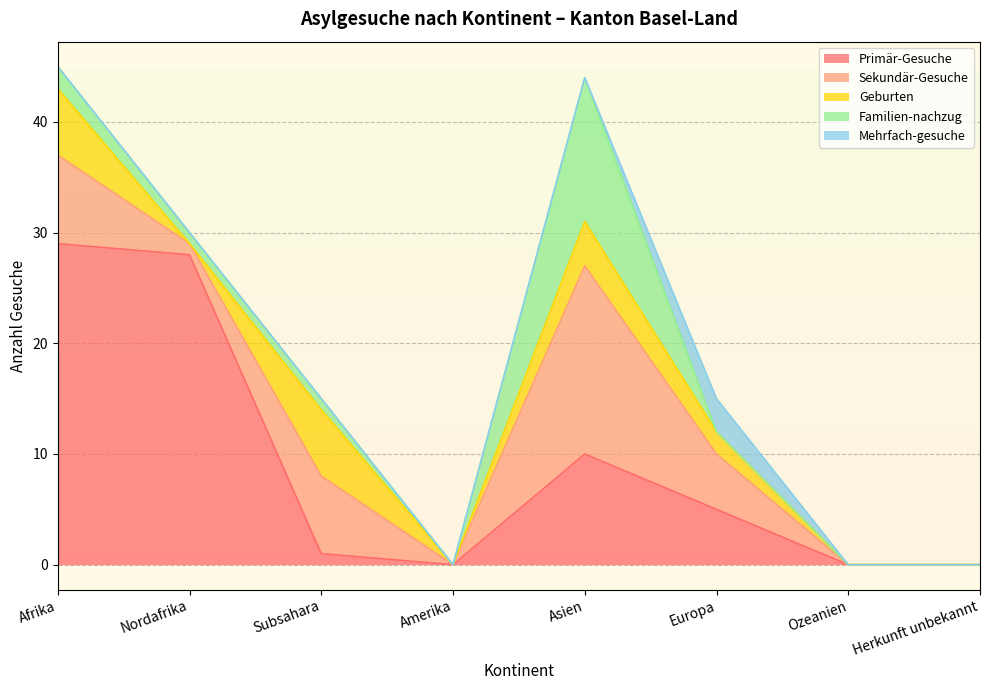

At how many categories does at least one series exceed 4?

5